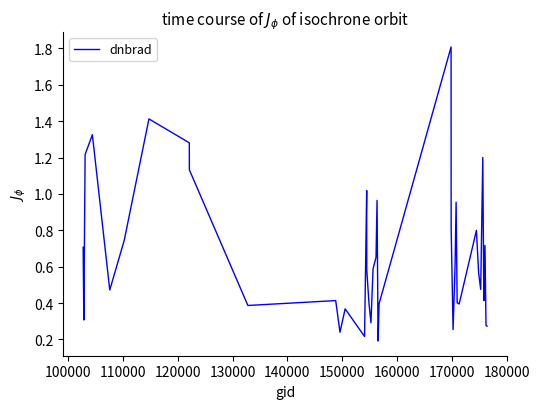

How many lines are shown in the chart?

1